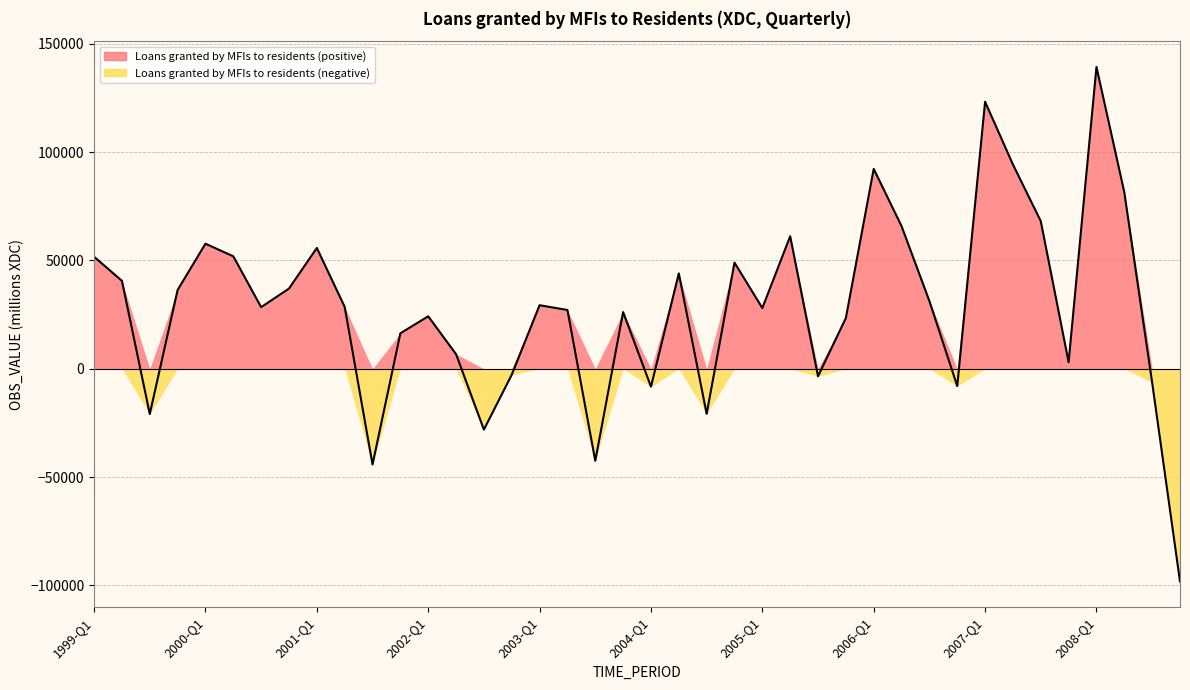

What position from the right is 2005-Q3?

14